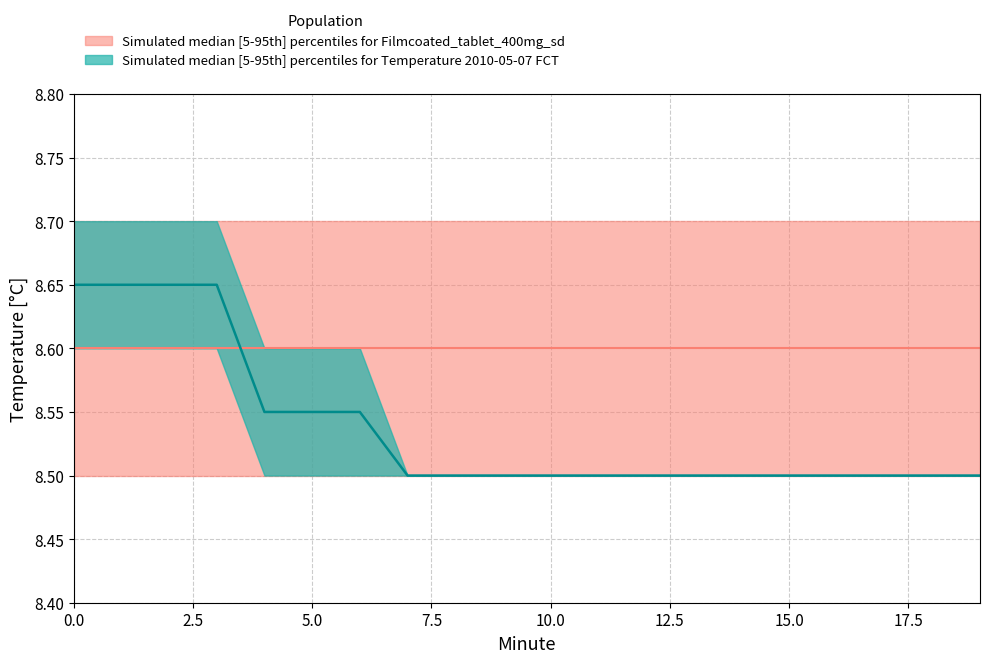

At how many categories does at least one series exceed 8?

20